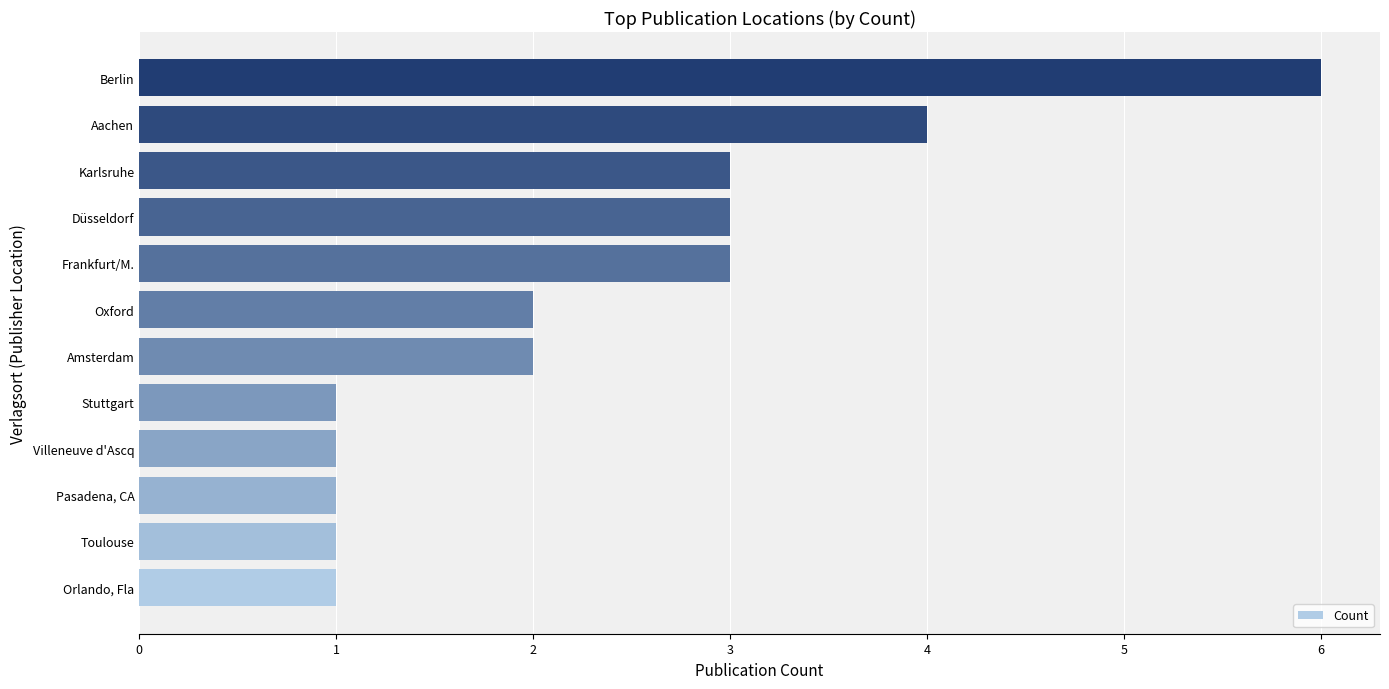

The chart shows a value of 0 at Toulouse. True or false?

False